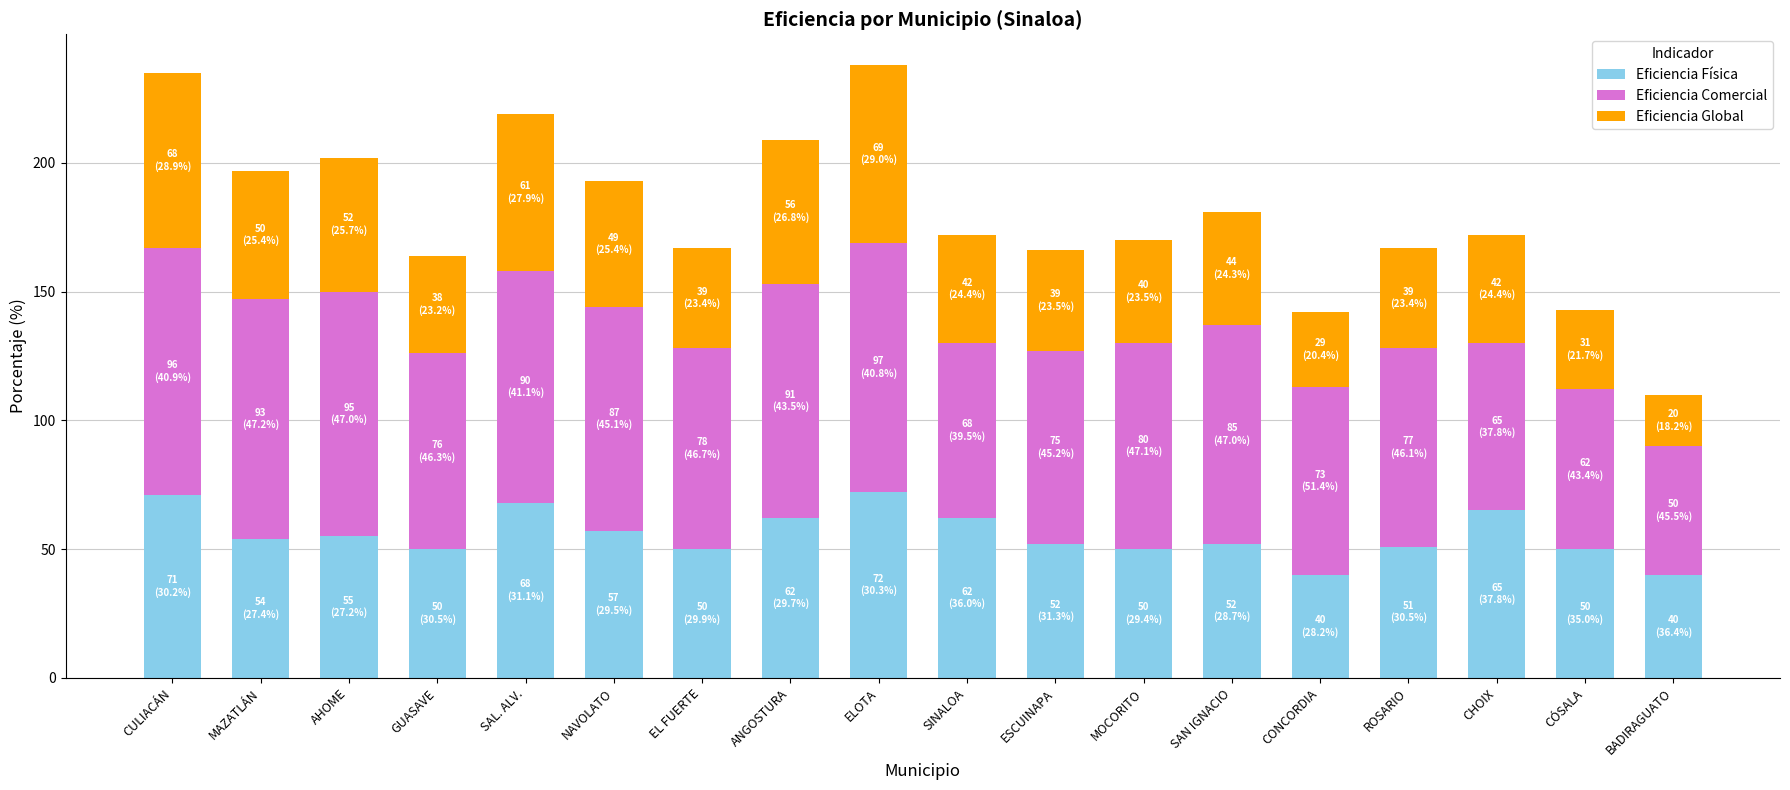

What is the minimum value for Eficiencia Física?

40